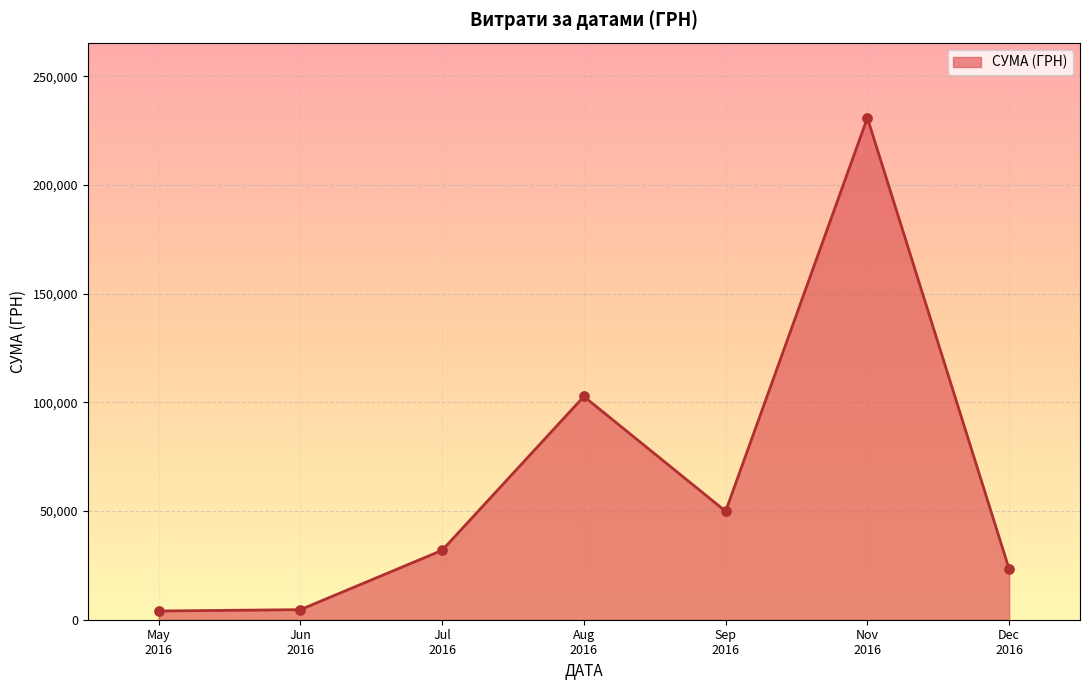

How many interior local peaks (higher than both neighbors) does the data have?

2